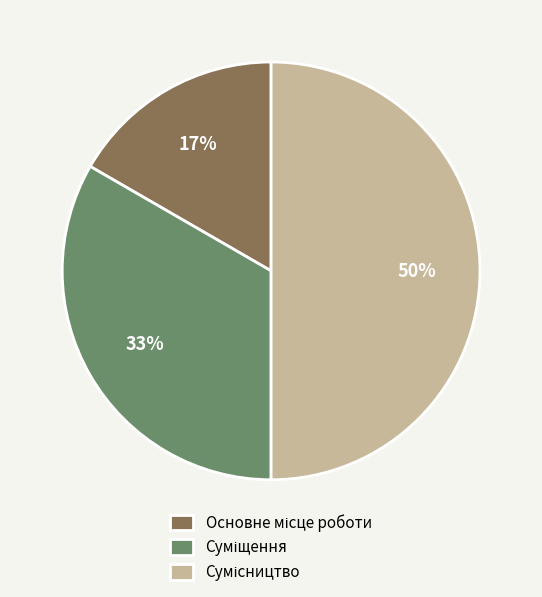

To the nearest percent, what is the difference between the largest and smallest slice percentages?

33%